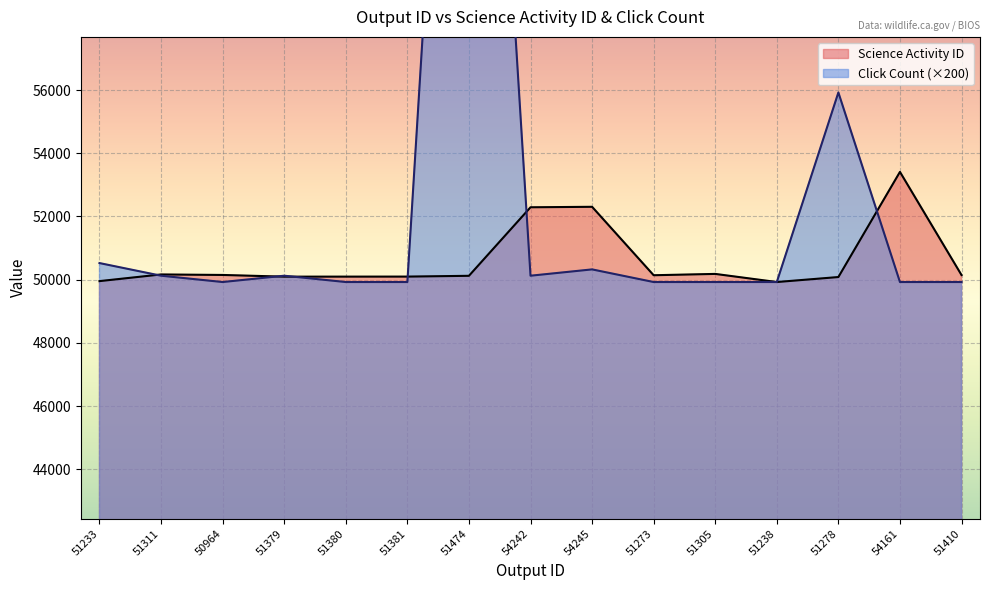

What is the highest value of the Click Count series?

81325